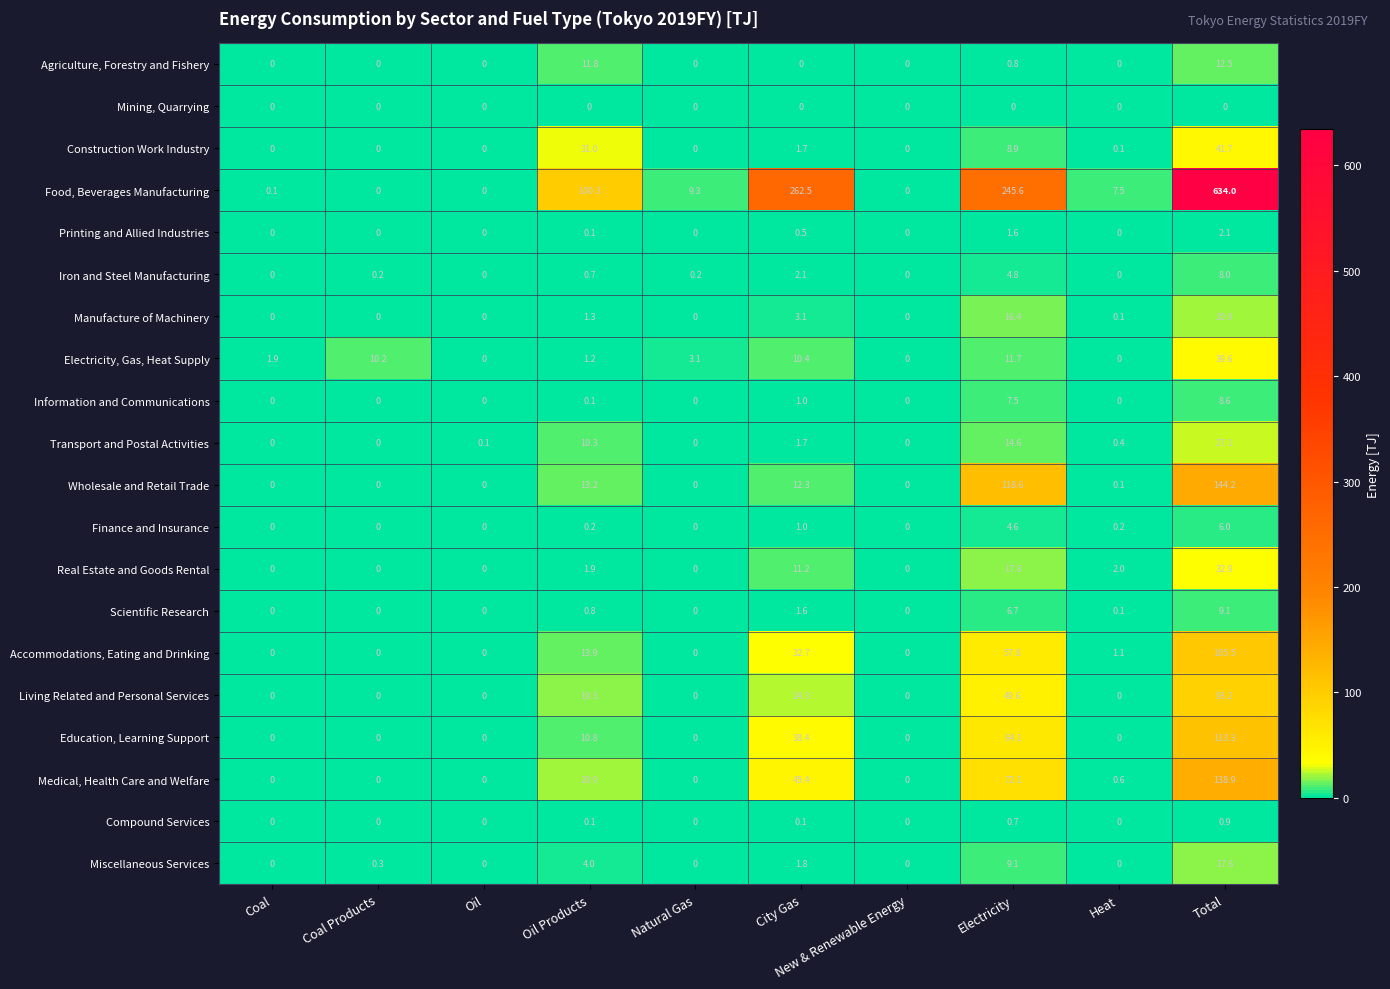

What is the difference between the Medical, Health Care and Welfare values at Electricity and New & Renewable Energy?

72.1